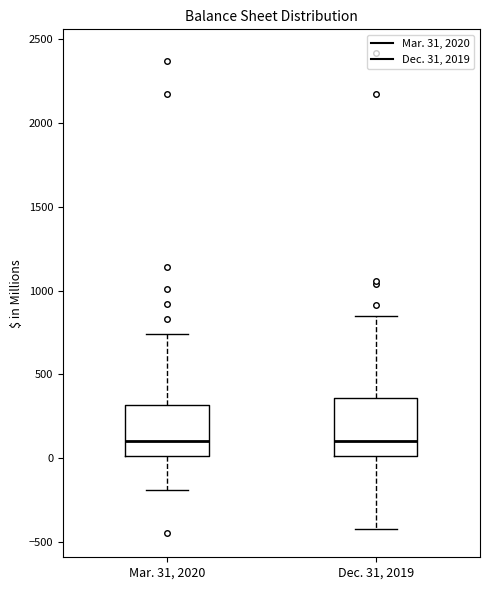

Reading left to right, read every box against the y-axis: the position of its median line, the range the box covers, and the ends of its whiskers. The values are not printed on the chart, so give them approximately, as read against the axis.

Mar. 31, 2020: median 100, box 0 to 300, whiskers -200 to 750
Dec. 31, 2019: median 100, box 0 to 350, whiskers -400 to 850